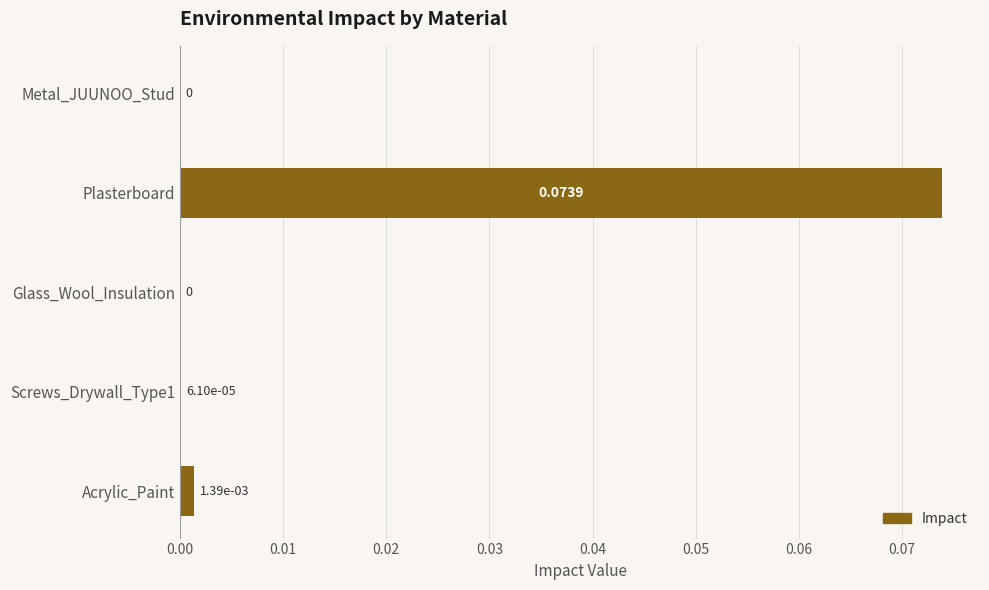

How many categories are shown in the chart?

5